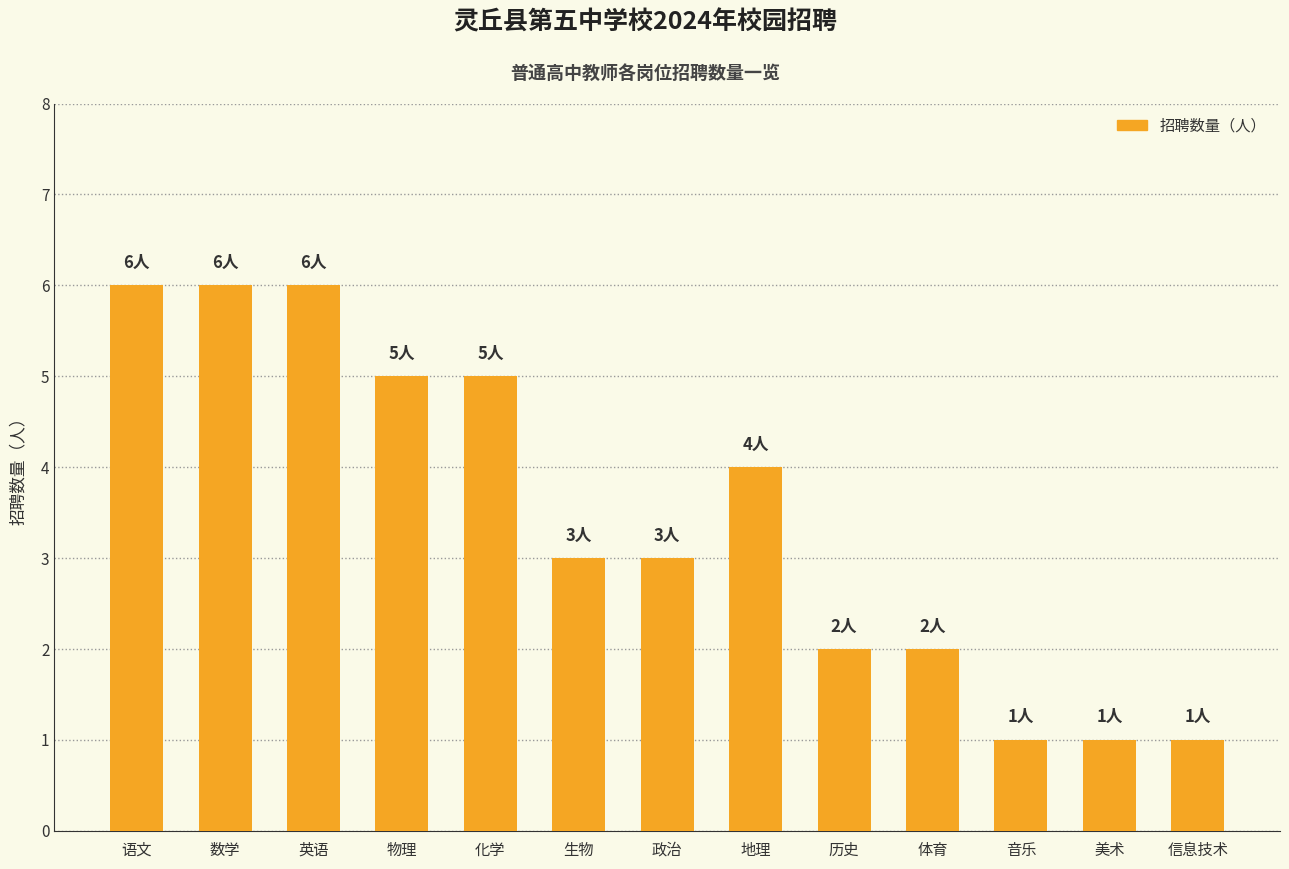

Reading right to left, transcribe all the data shown in this chart.

信息技术=1	美术=1	音乐=1	体育=2	历史=2	地理=4	政治=3	生物=3	化学=5	物理=5	英语=6	数学=6	语文=6